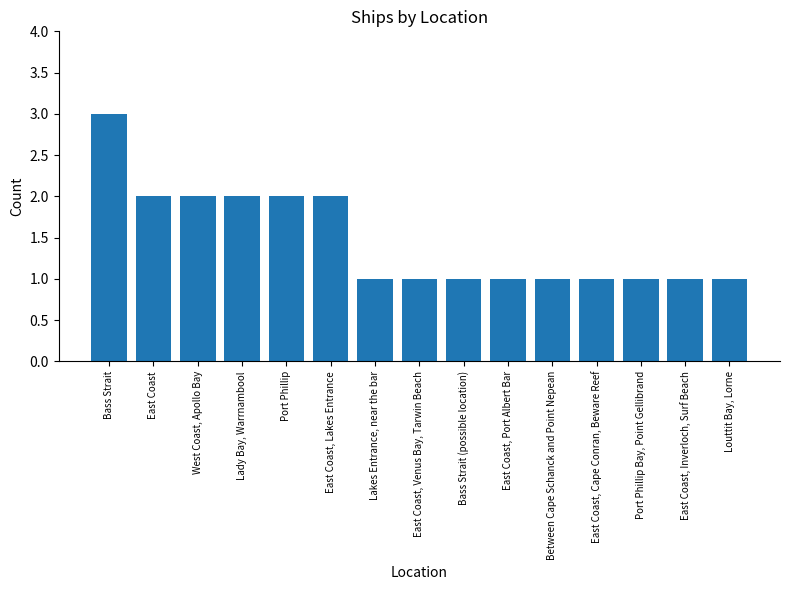

Is it true that the value at Lakes Entrance, near the bar is 1?

True